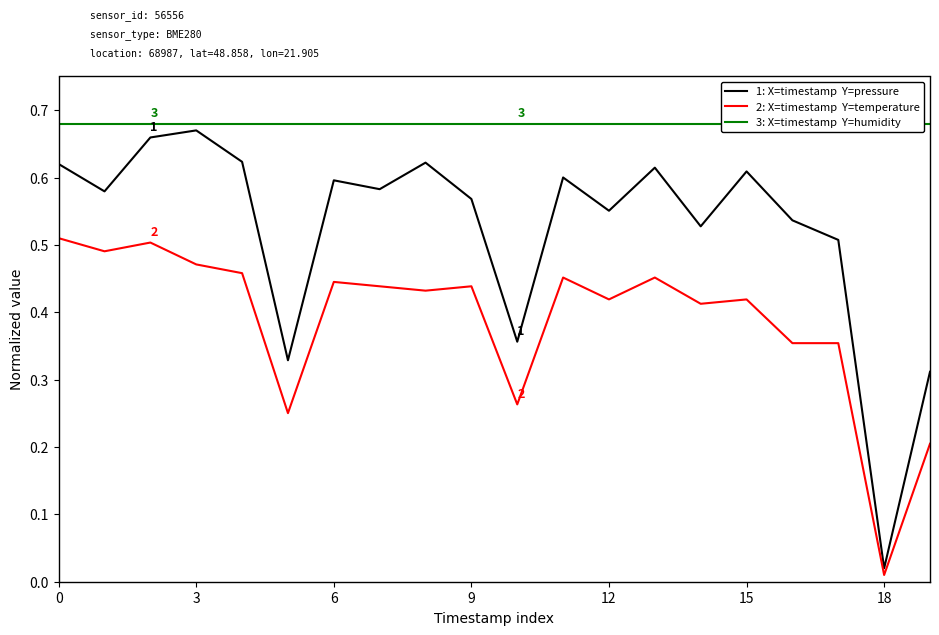

What is the difference between the maximum and second lowest values in the 2: X=timestamp  Y=temperature series?

0.3